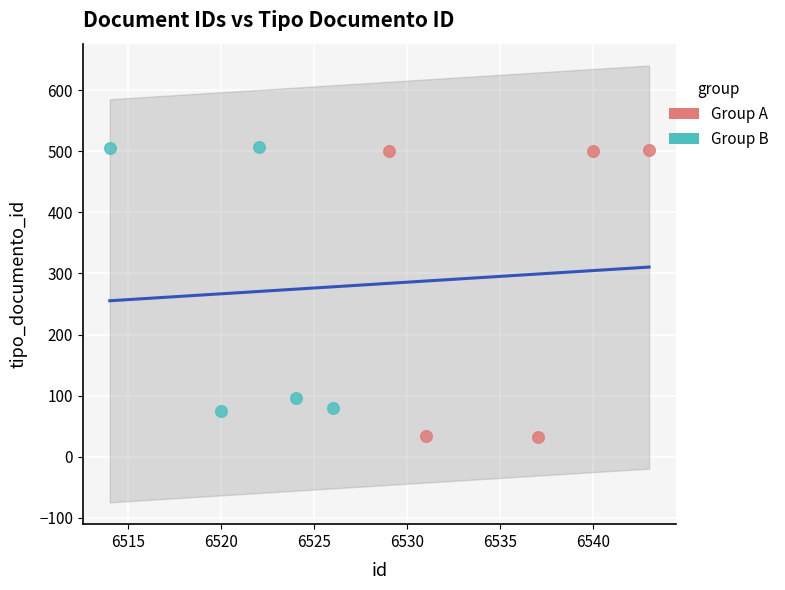

What are all the series names shown in the legend?

Group A, Group B